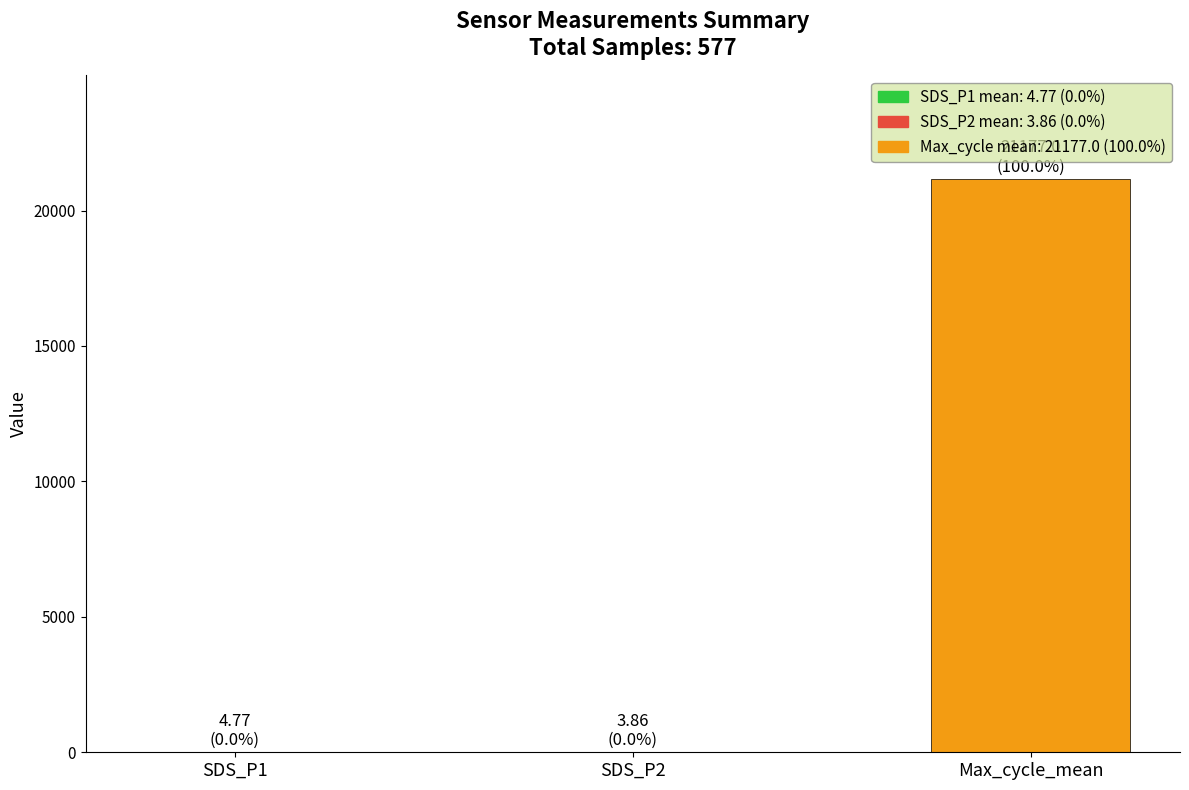

What is the sum of all values?

21185.6